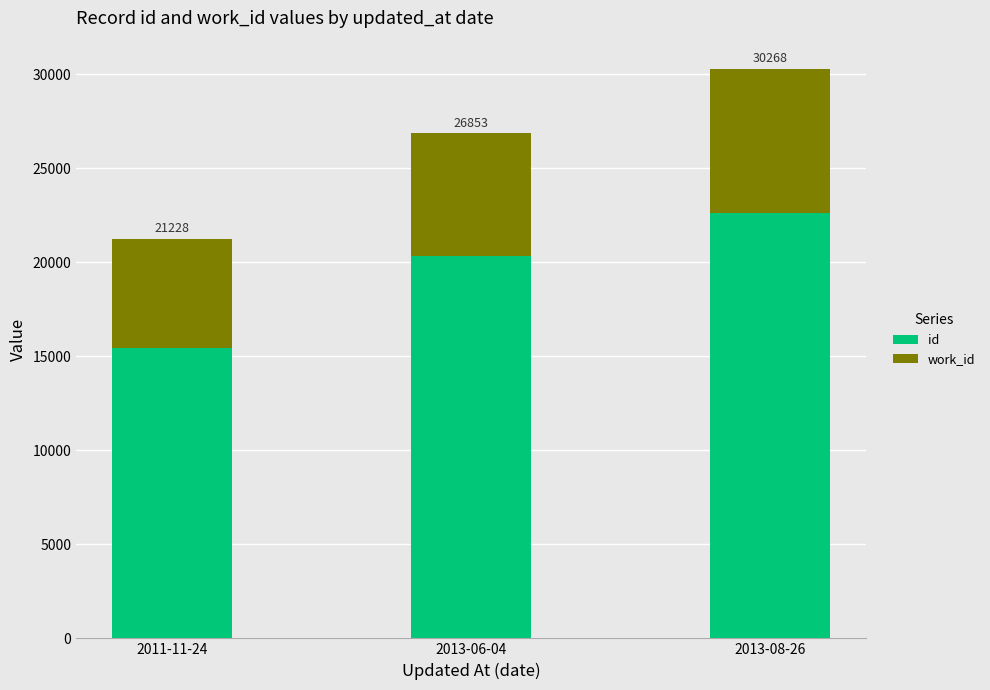

What is the average value of the id series?

19466